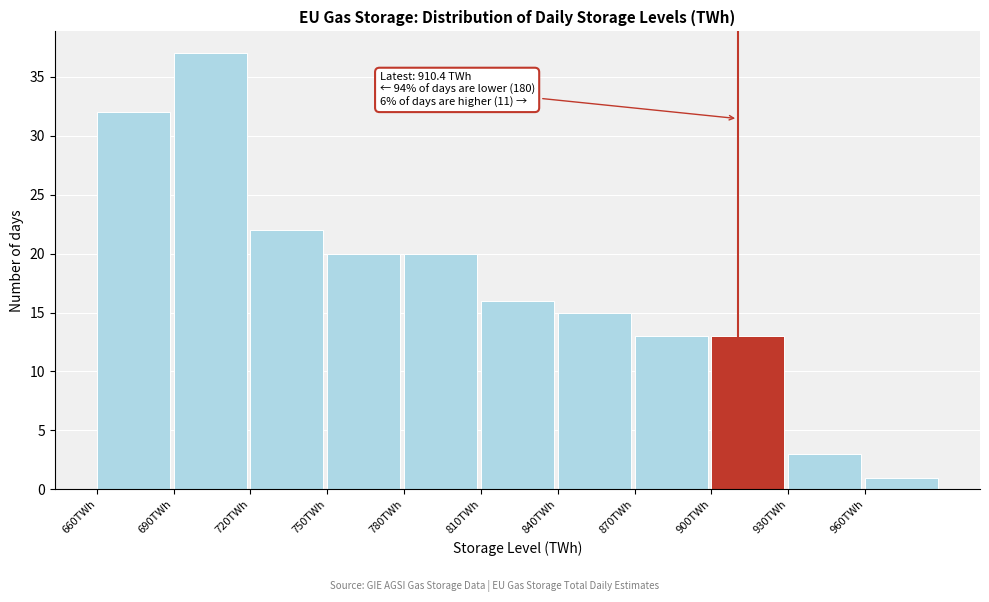

Over which range of the x-axis is the bar tallest?

690 to 720